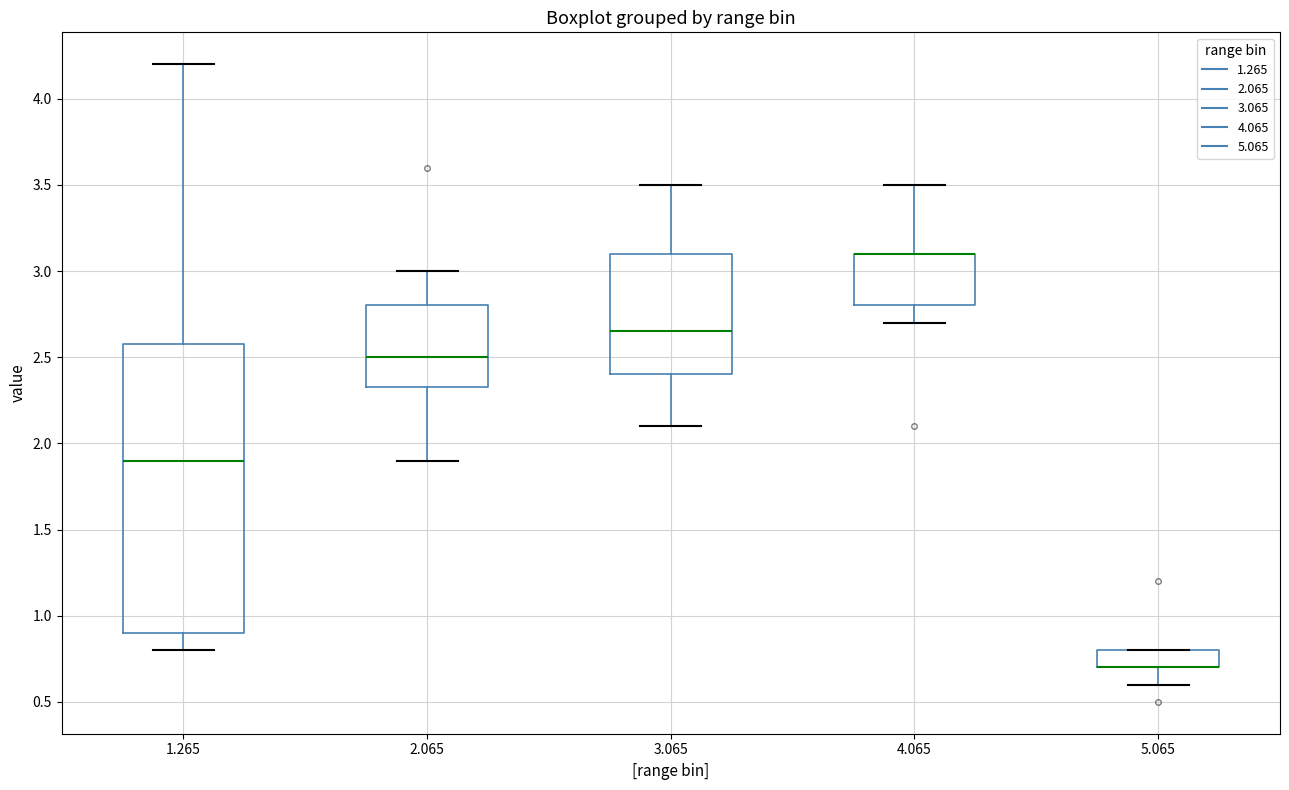

Where does the lower whisker of the box at x = 4.065 end on the y-axis? The values are not printed on the chart, so give them approximately, as read against the axis.

2.70